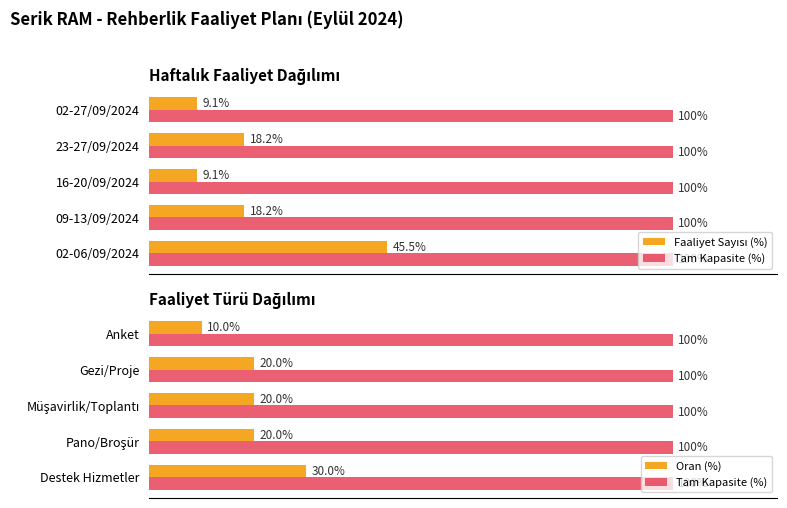

Between 23-27/09/2024 and 16-20/09/2024, which is larger?

23-27/09/2024